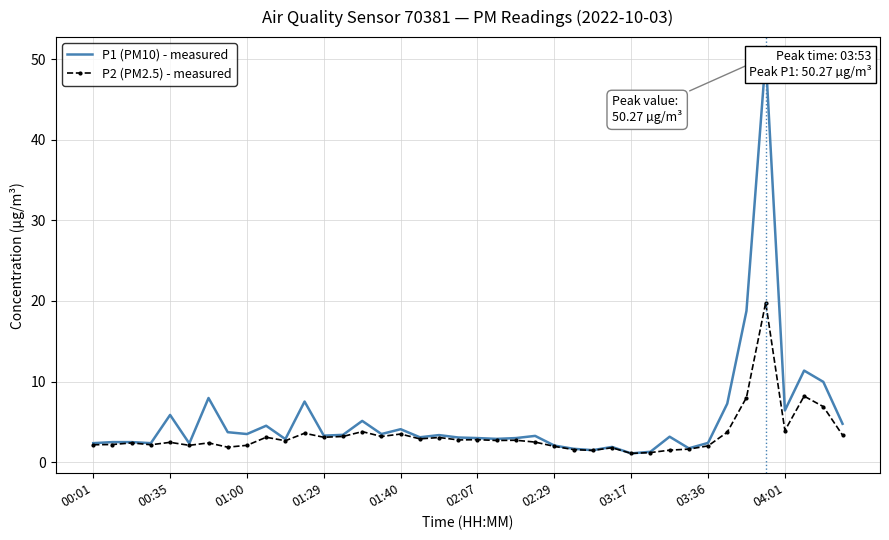

The P2 (PM2.5) - measured series shows 5.9 at 01:40. True or false?

False